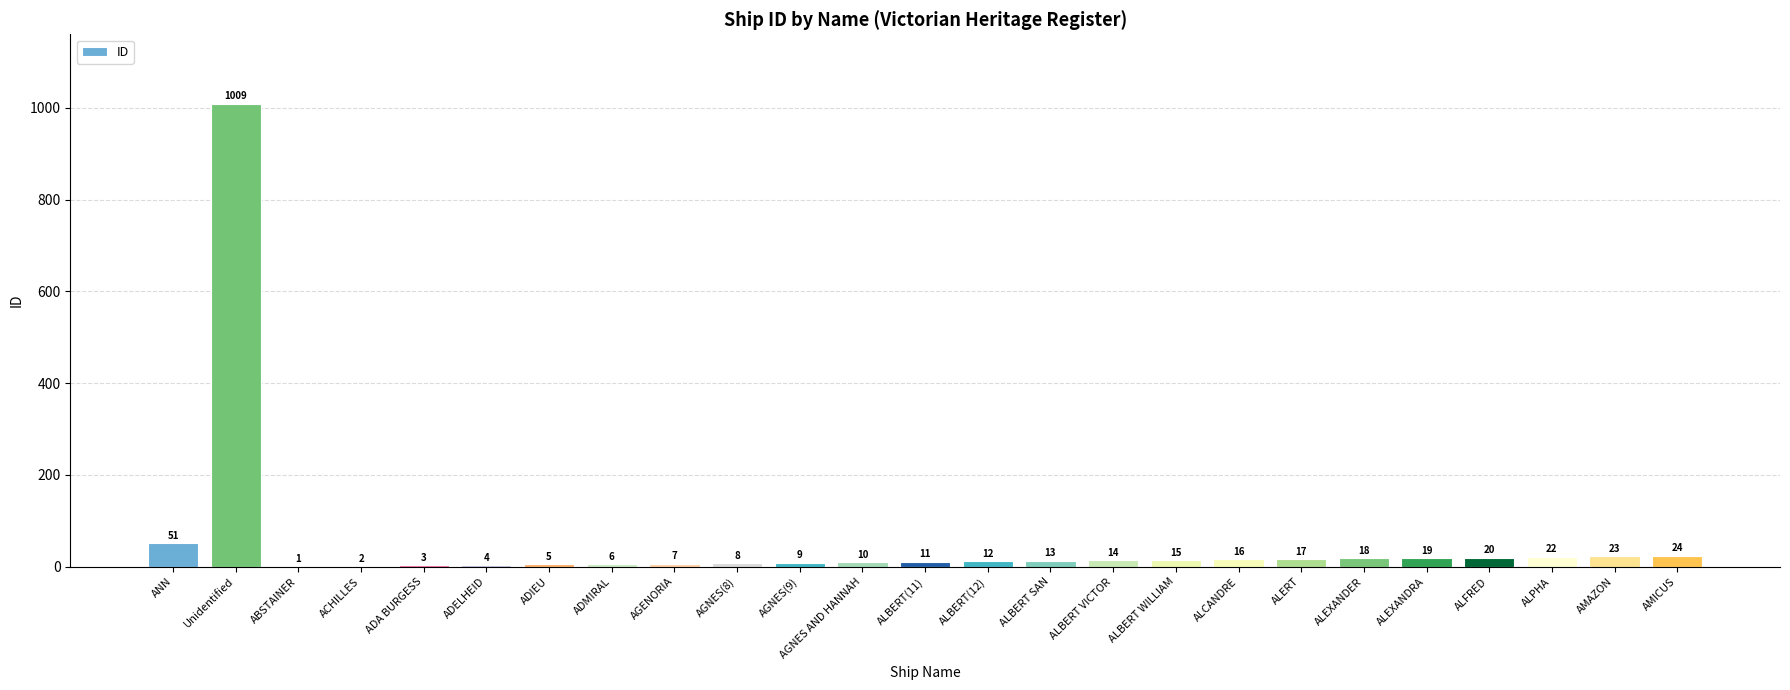

The value at AMICUS is 24. True or false?

True